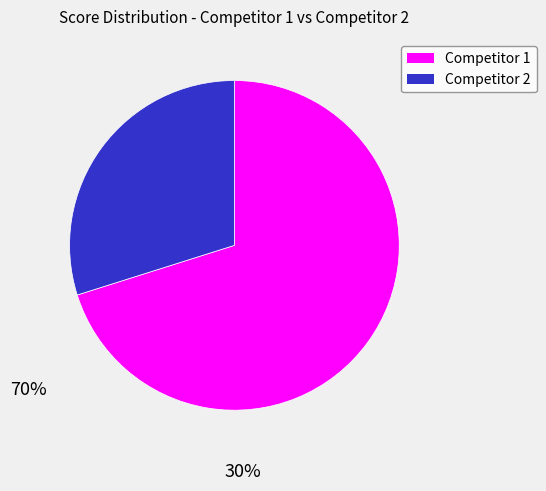

Is the sum of Competitor 2 and Competitor 1 greater than half?

Yes